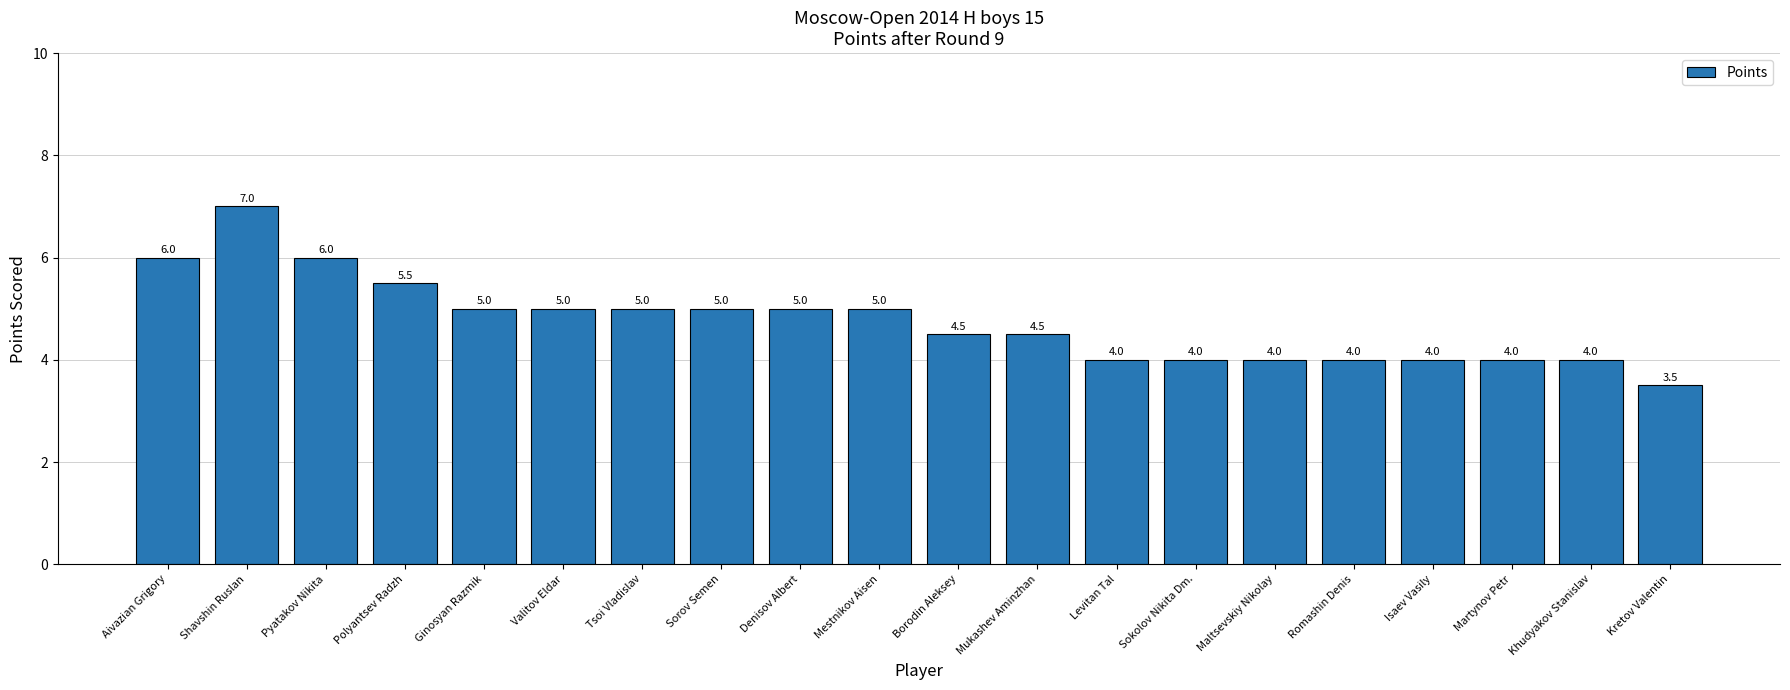

Is it true that the value at Borodin Aleksey is 7.4?

False